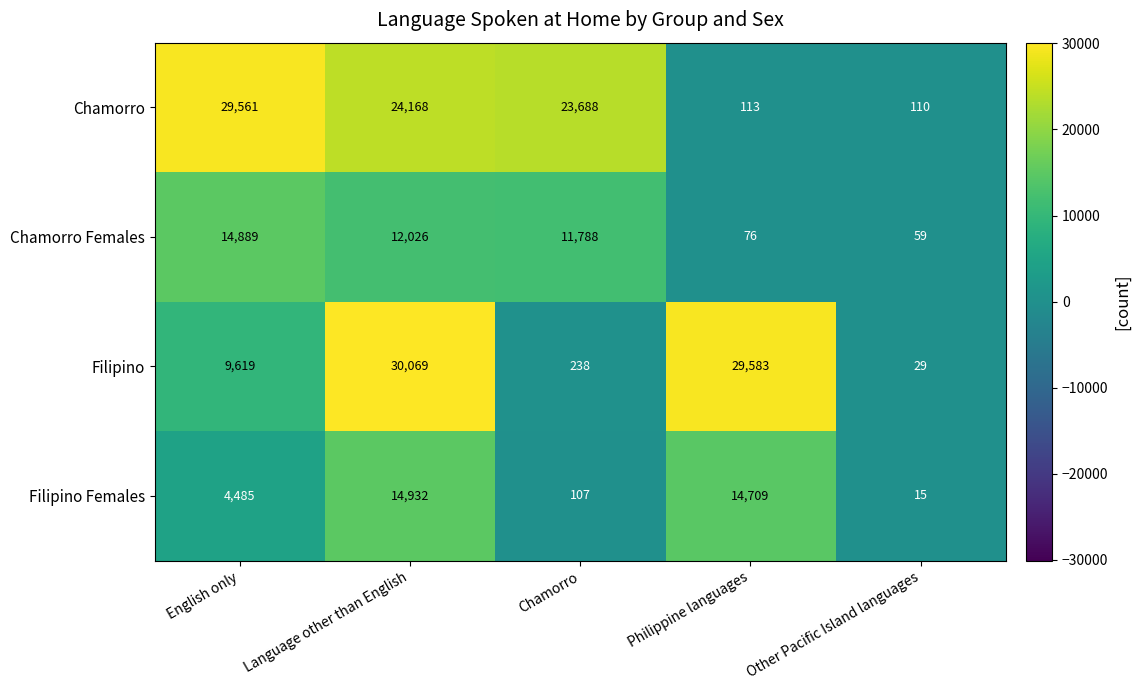

At how many categories does at least one series exceed 8559?

4